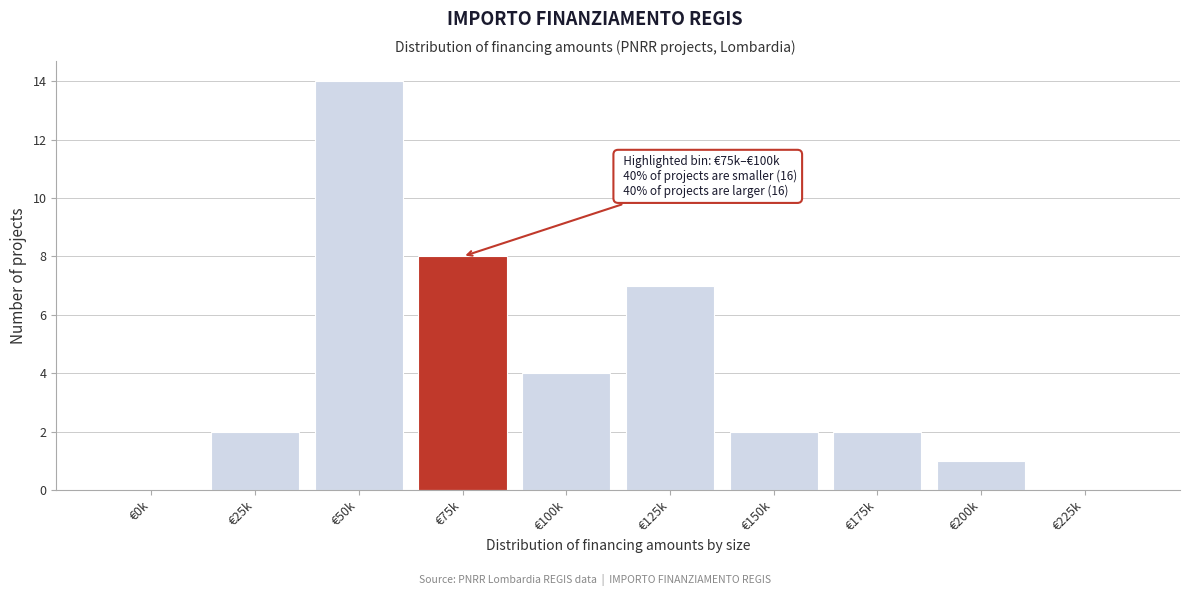

Reading left to right, extract all data points from this chart.

€0k=0	€25k=2	€50k=14	€75k=8	€100k=4	€125k=7	€150k=2	€175k=2	€200k=1	€225k=0